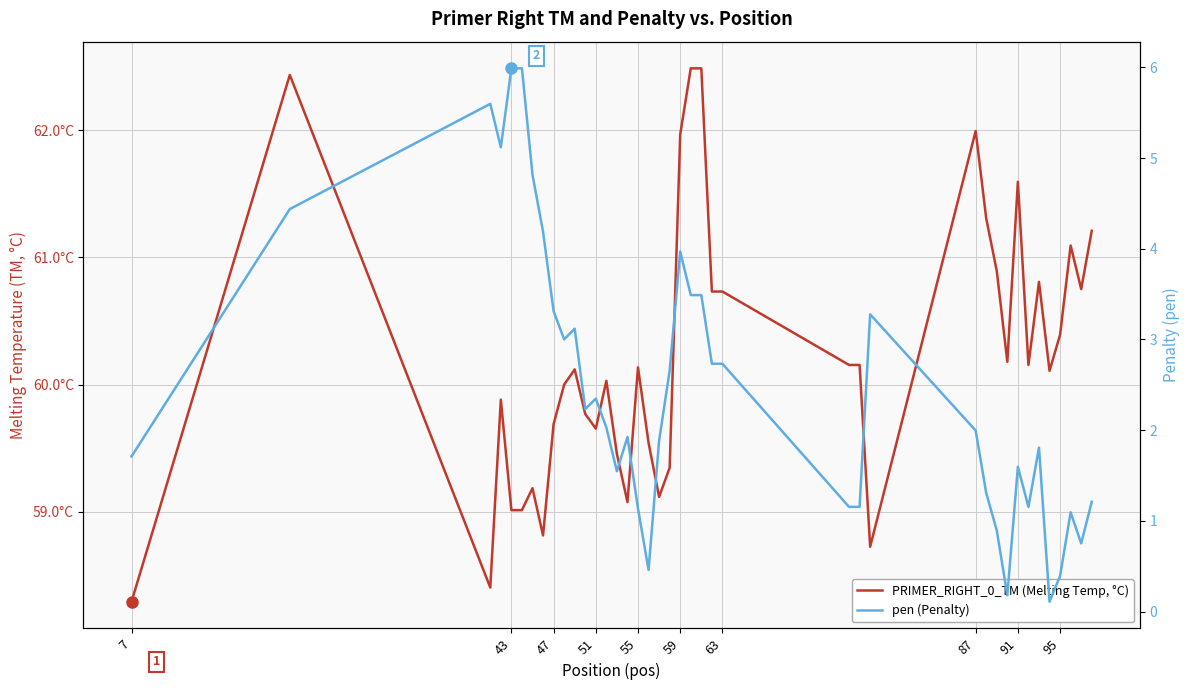

What is the difference between the PRIMER_RIGHT_0_TM (Melting Temp, °C) values at 59 and 55?

1.8